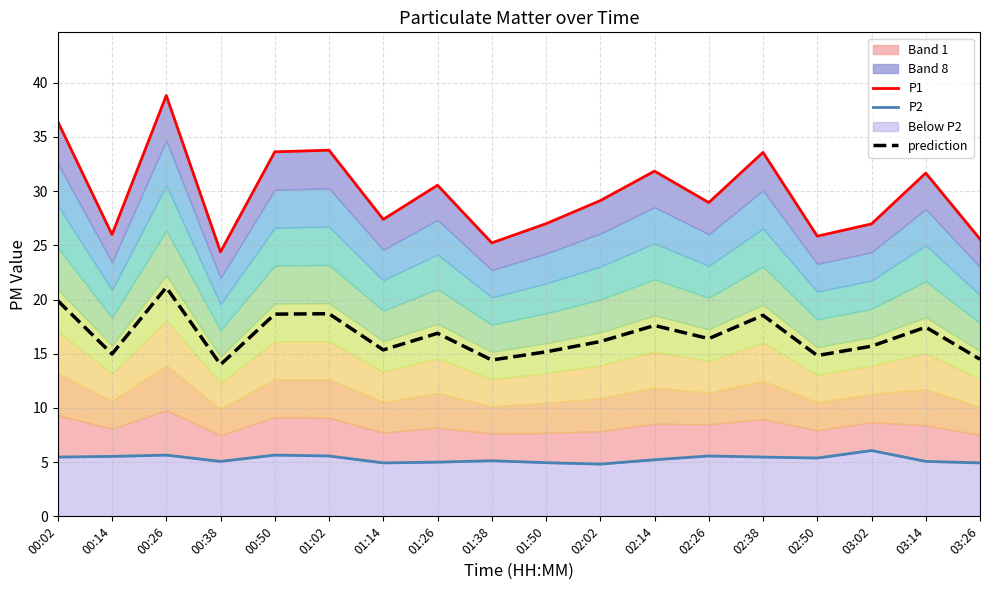

Rank the categories by P1 value from lowest to highest.

00:38, 01:38, 03:26, 02:50, 00:14, 03:02, 01:50, 01:14, 02:26, 02:02, 01:26, 03:14, 02:14, 02:38, 00:50, 01:02, 00:02, 00:26